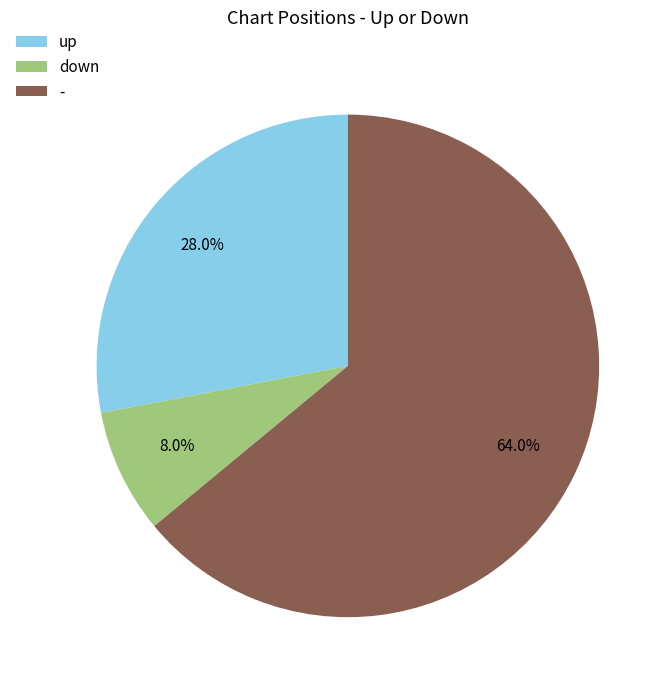

What percentage is the up slice, to the nearest percent?

28%